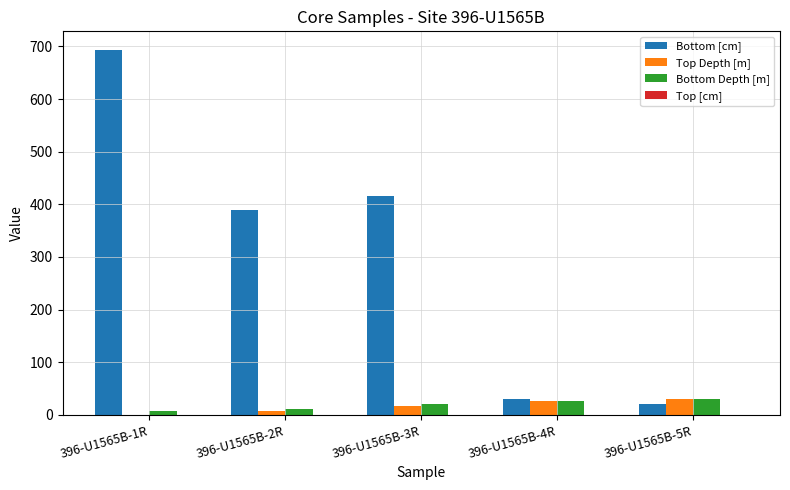

What is the difference between the Bottom Depth [m] values at 396-U1565B-4R and 396-U1565B-2R?

15.5